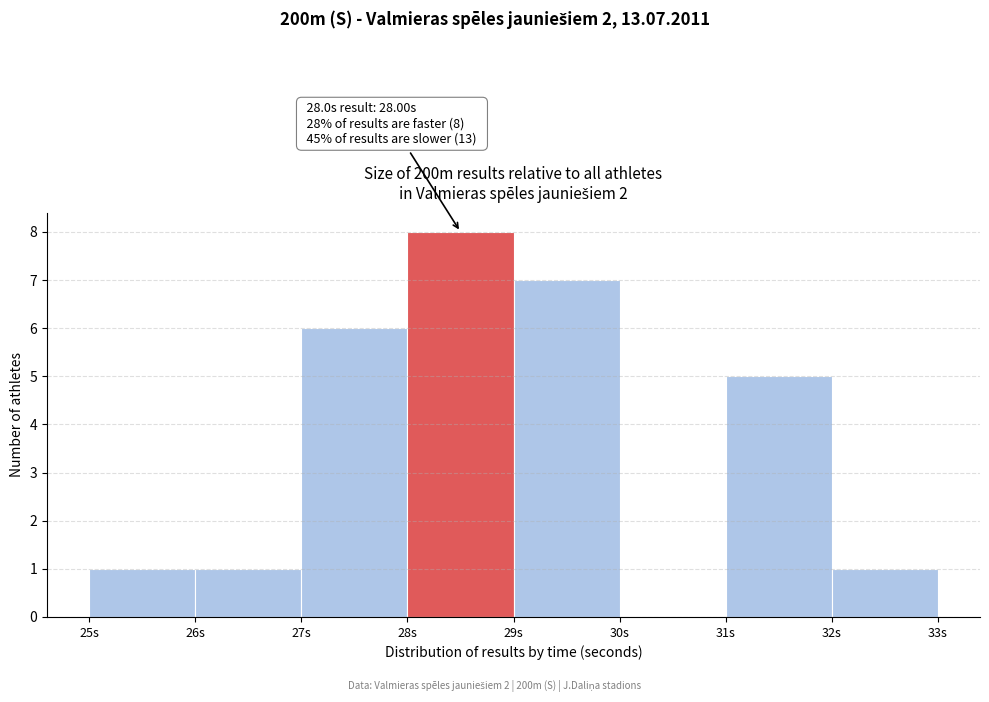

Over which range of the x-axis is the bar tallest?

28 to 29